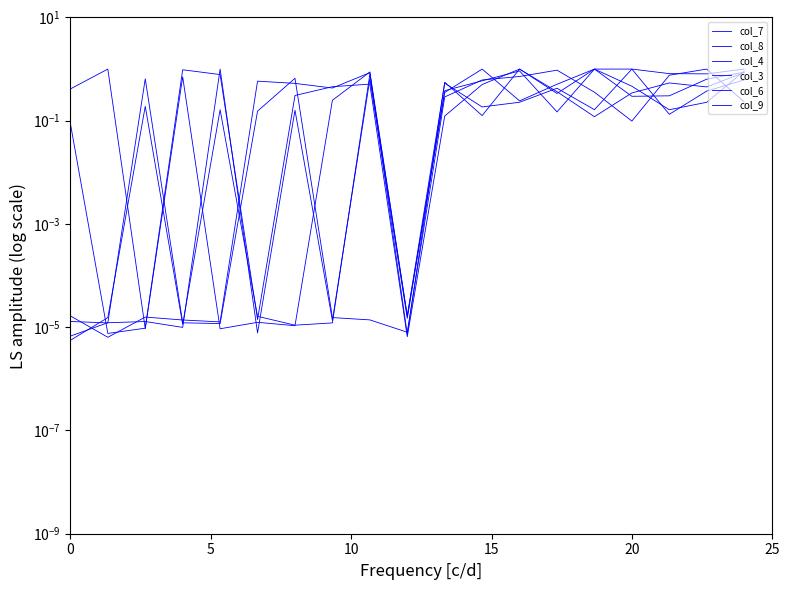

What is the spread (max minus min) of values at 16?

0.7